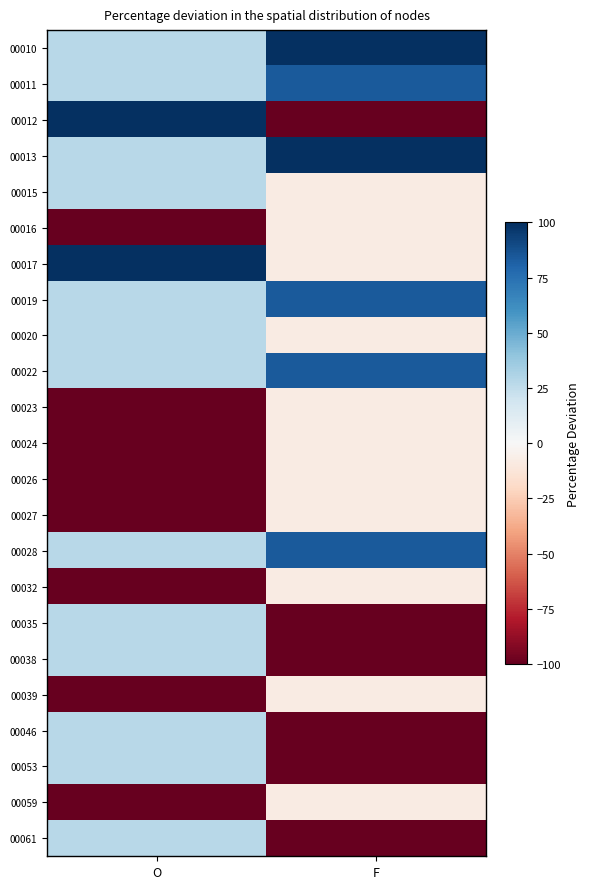

Reading left to right, transcribe all the data shown in this chart.

00010: O=27.8	F=100.0
00011: O=27.8	F=84.0
00012: O=100.0	F=-100.0
00013: O=27.8	F=100.0
00015: O=27.8	F=-8.0
00016: O=-100.0	F=-8.0
00017: O=100.0	F=-8.0
00019: O=27.8	F=84.0
00020: O=27.8	F=-8.0
00022: O=27.8	F=84.0
00023: O=-100.0	F=-8.0
00024: O=-100.0	F=-8.0
00026: O=-100.0	F=-8.0
00027: O=-100.0	F=-8.0
00028: O=27.8	F=84.0
00032: O=-100.0	F=-8.0
00035: O=27.8	F=-100.0
00038: O=27.8	F=-100.0
00039: O=-100.0	F=-8.0
00046: O=27.8	F=-100.0
00053: O=27.8	F=-100.0
00059: O=-100.0	F=-8.0
00061: O=27.8	F=-100.0